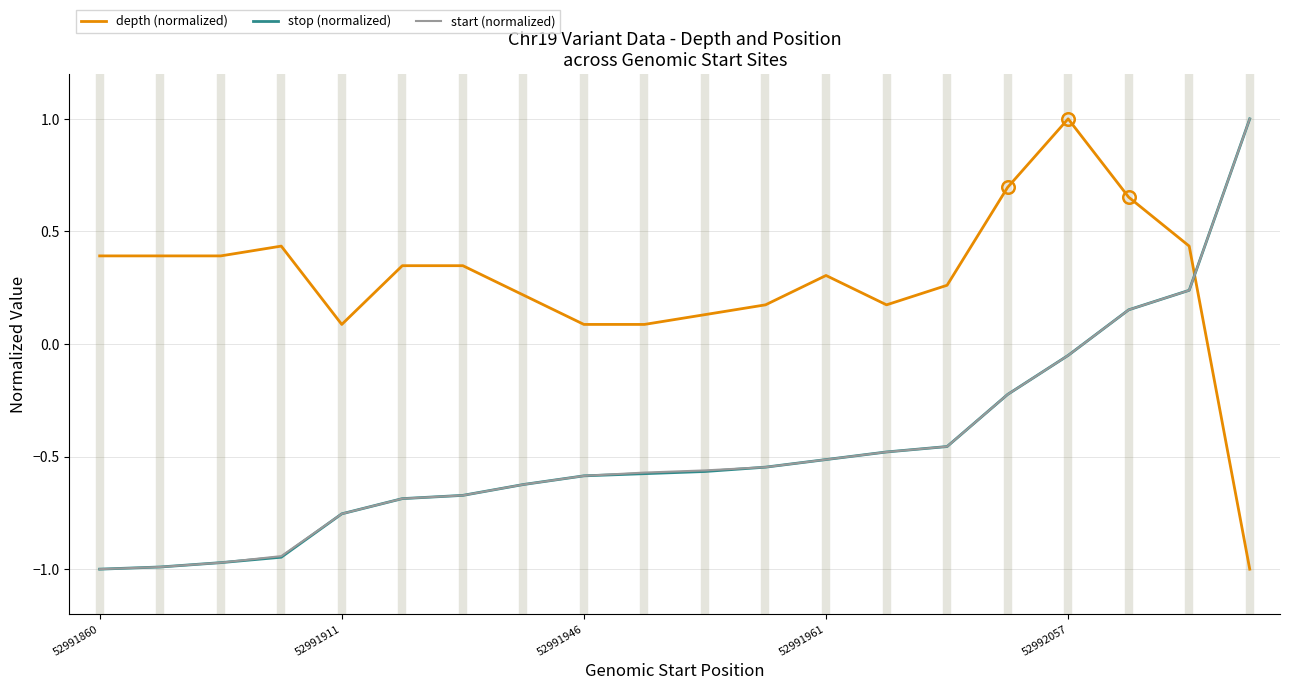

Which series ends up on top after the final intersection of stop (normalized) and depth (normalized)?

stop (normalized)